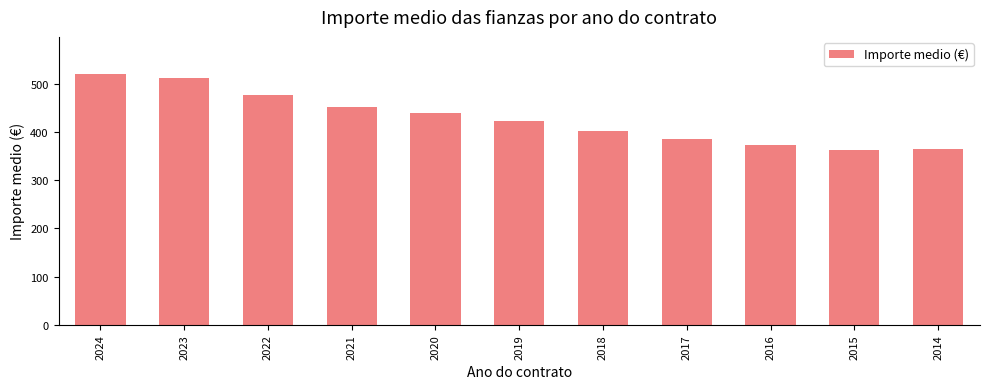

What is the maximum value shown in the chart?

518.9